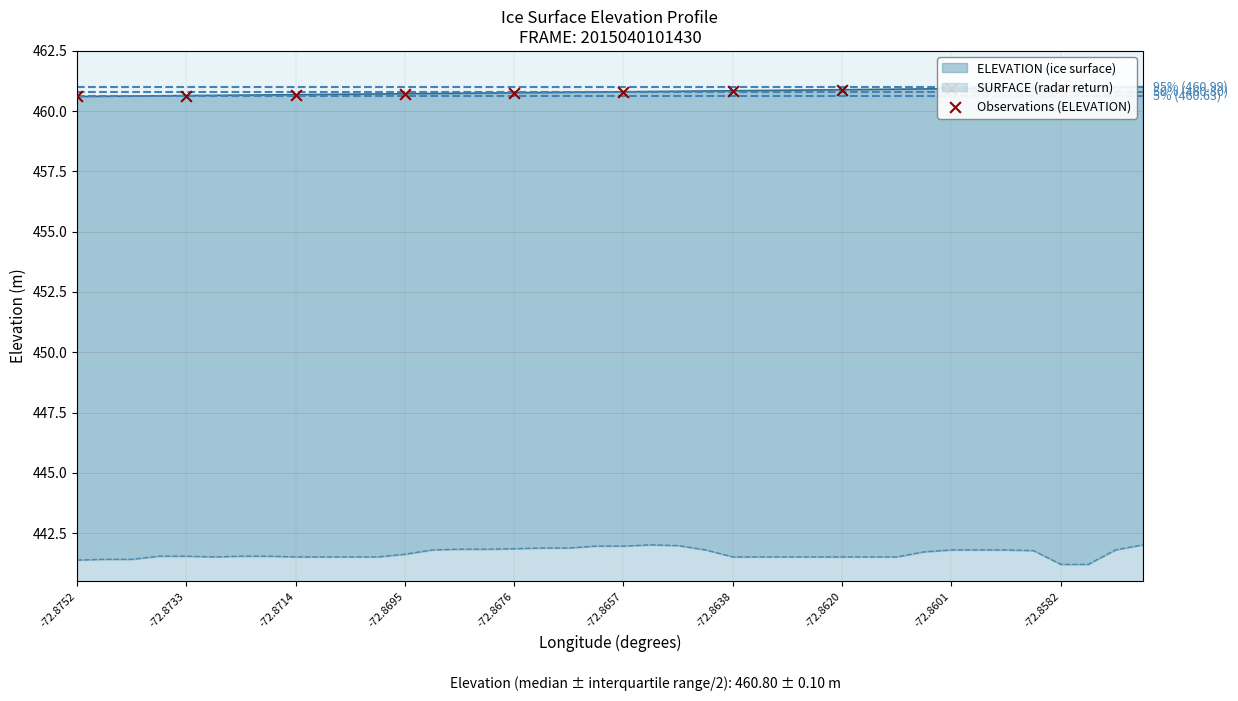

Approximately how many times larger is the value at -72.8620 compared to -72.8657?

1.0